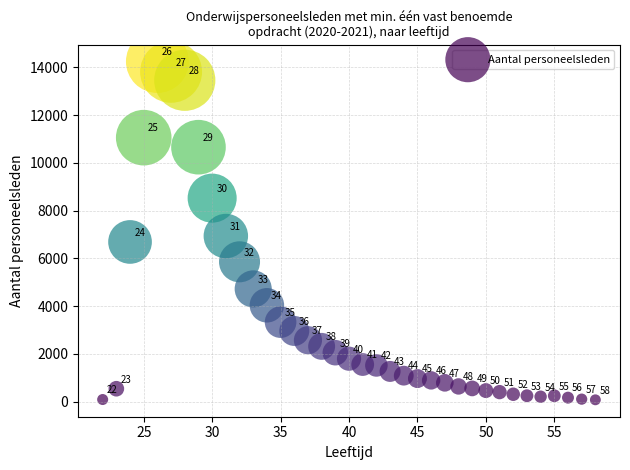

What is the range of X values (max minus min)?

36